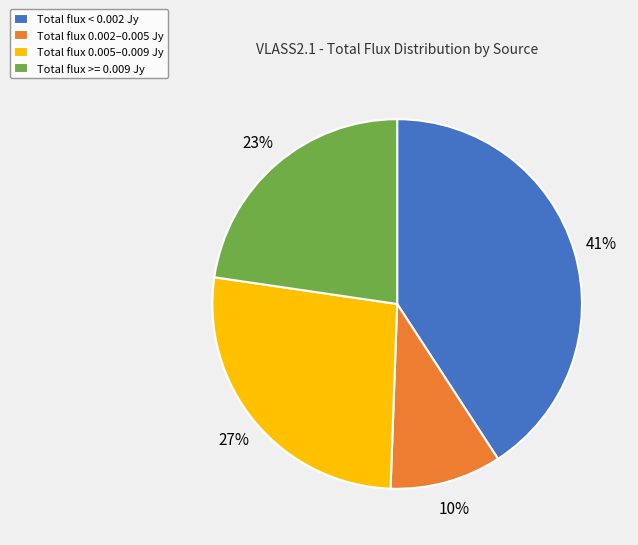

Rank the categories by value from lowest to highest.

Total flux 0.002–0.005 Jy, Total flux >= 0.009 Jy, Total flux 0.005–0.009 Jy, Total flux < 0.002 Jy